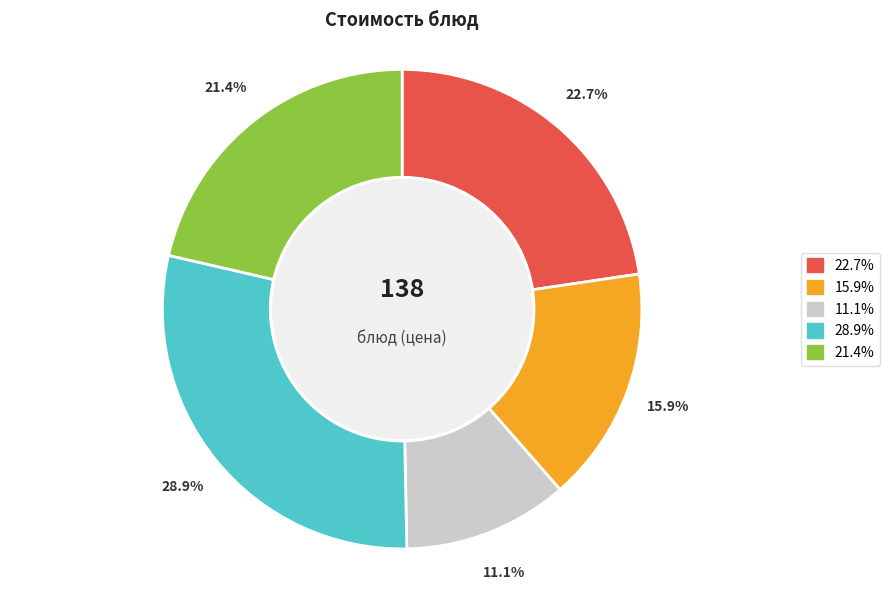

Is there a majority slice in this chart?

No